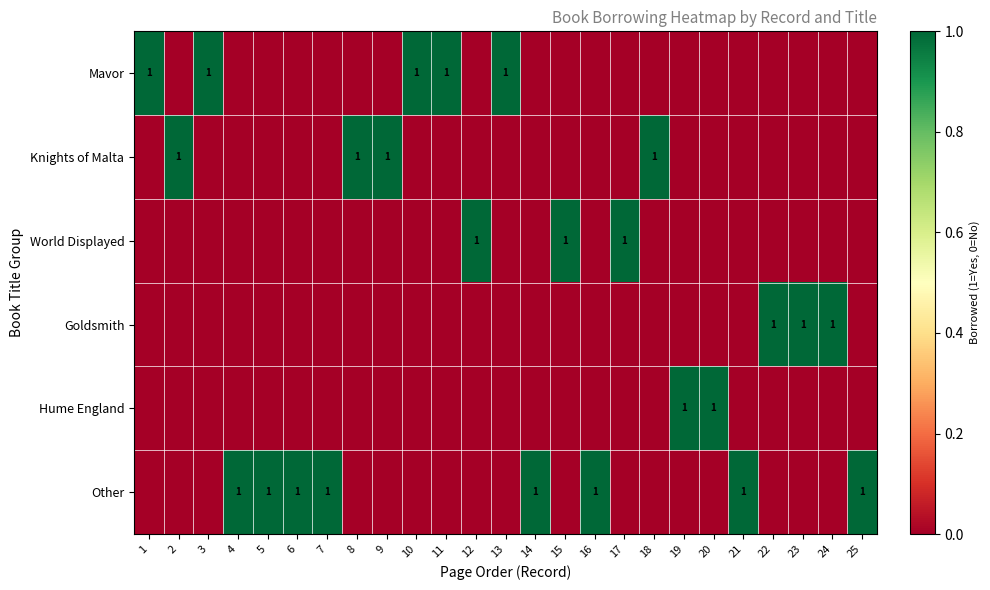

True or false: Knights of Malta has a value of 2 at 18.

False